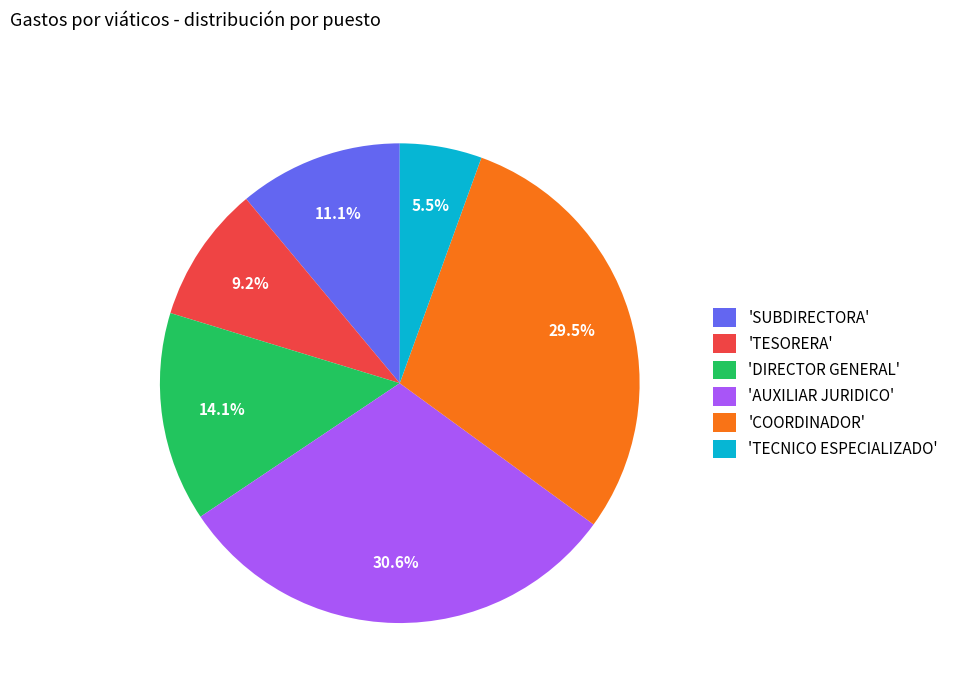

Which category has the smallest portion of the pie?

'TECNICO ESPECIALIZADO'